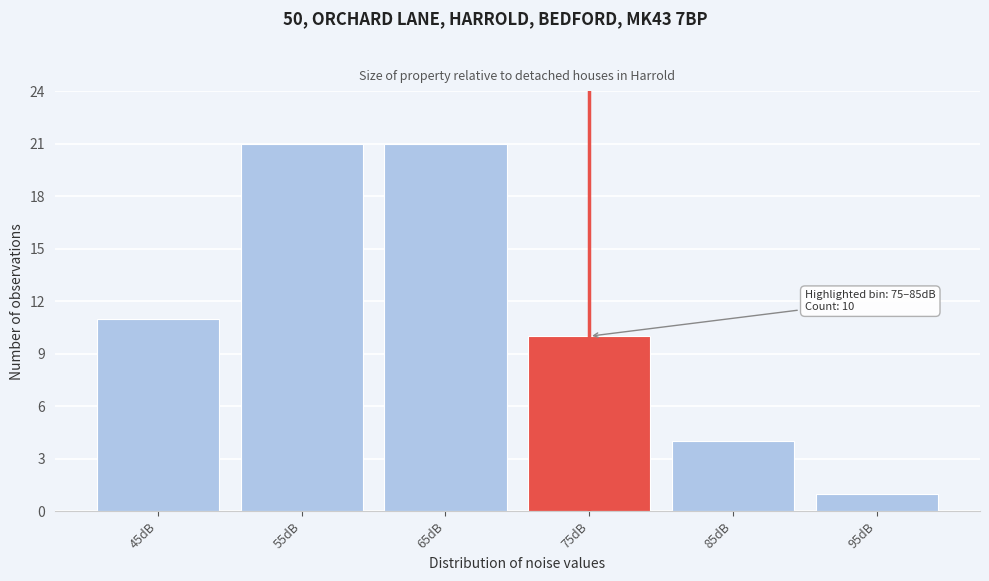

Reading left to right, extract all data points from this chart.

11	21	21	10	4	1